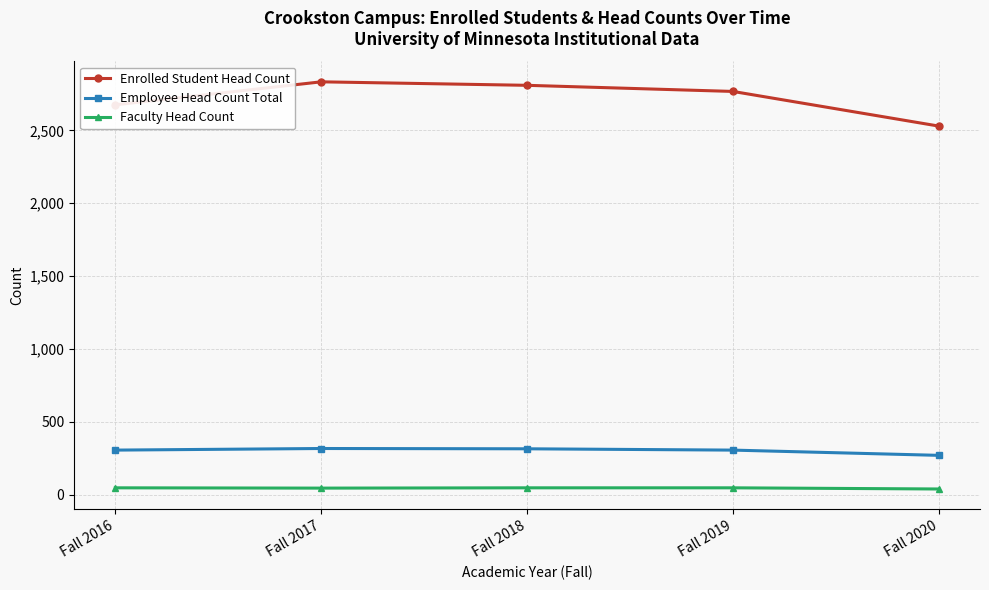

How many lines are shown in the chart?

3